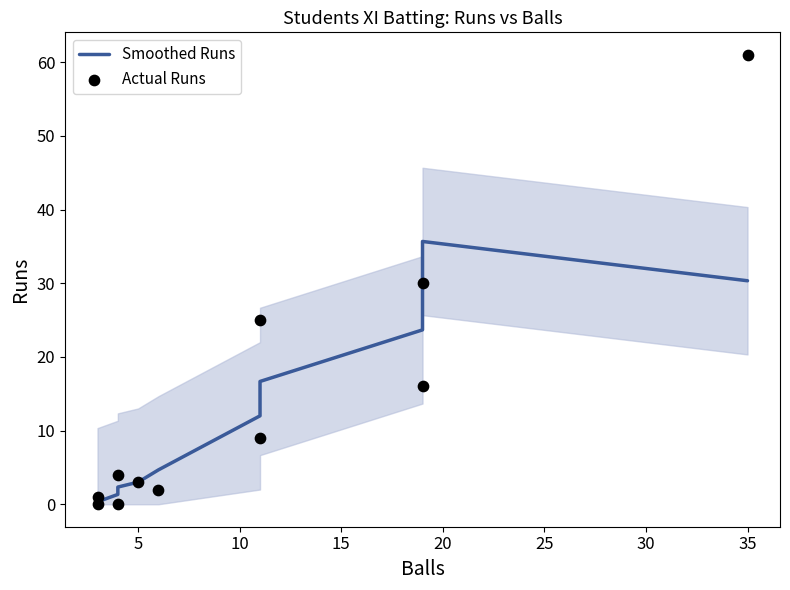

What are all the series names shown in the legend?

Smoothed Runs, Actual Runs